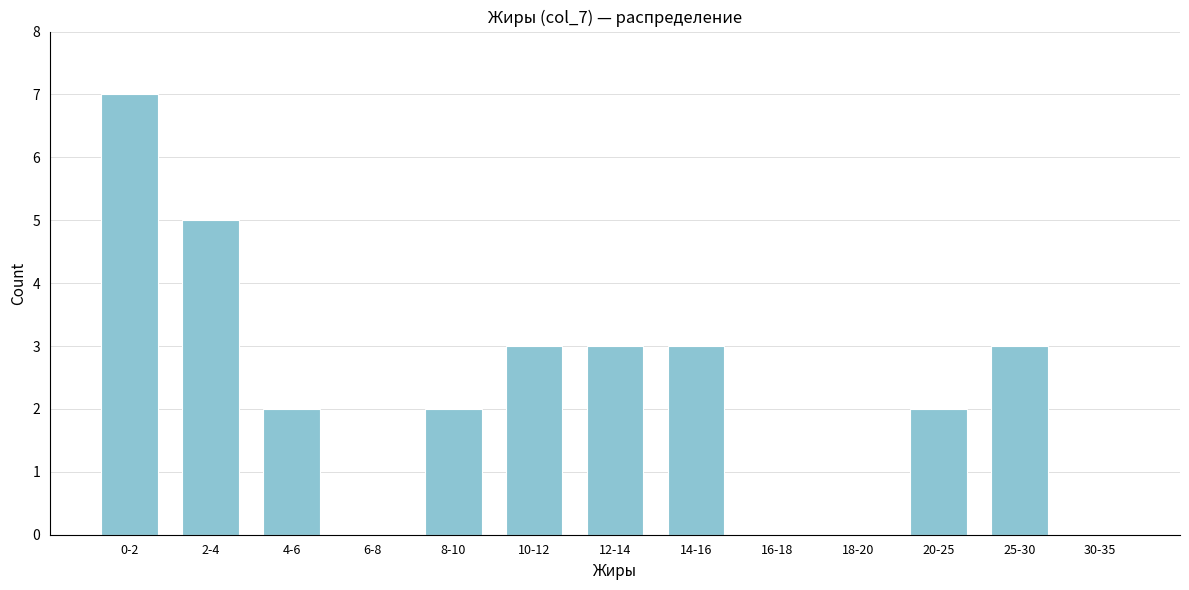

Reading left to right, what are all the values shown in this chart?

0-2=7	2-4=5	4-6=2	6-8=0	8-10=2	10-12=3	12-14=3	14-16=3	16-18=0	18-20=0	20-25=2	25-30=3	30-35=0